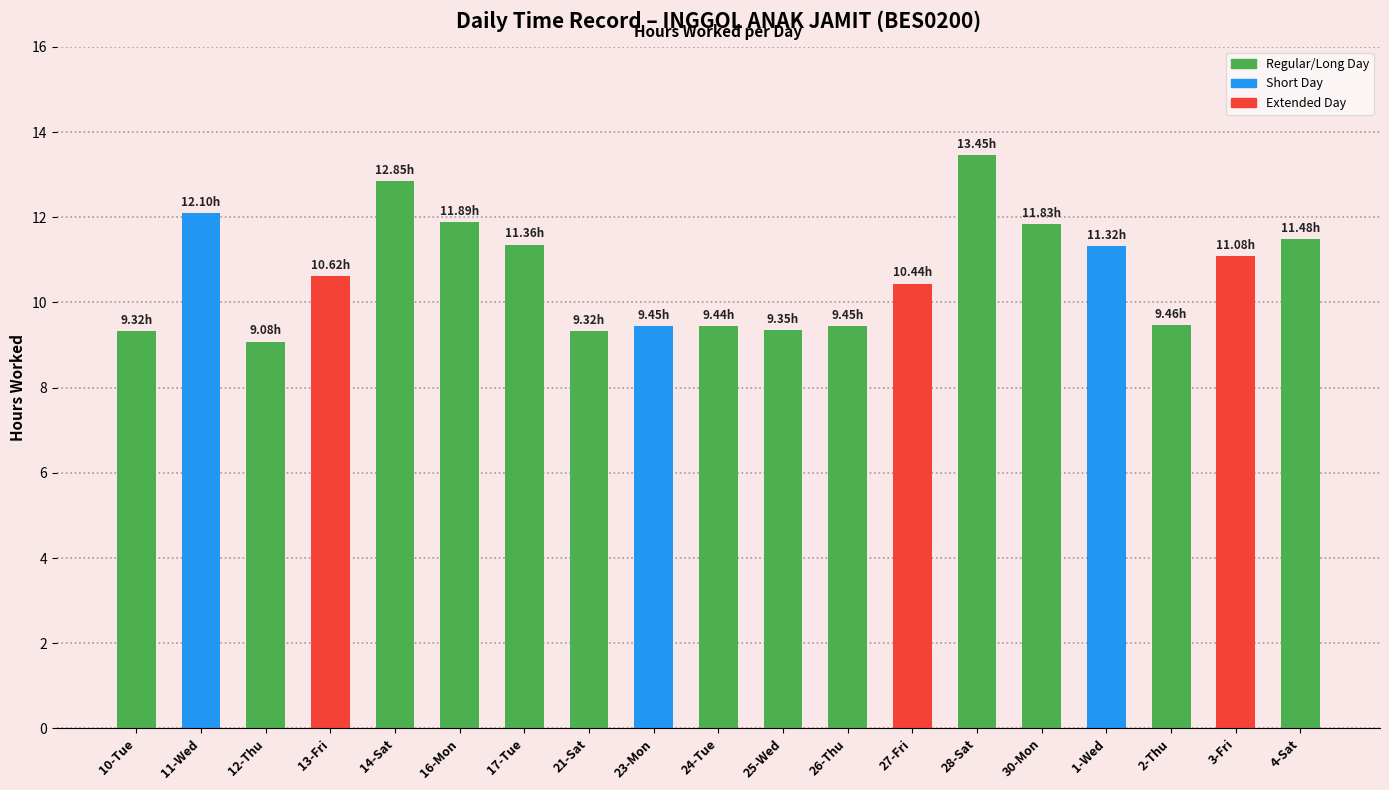

Where is the data nearest to the value 11?

3-Fri